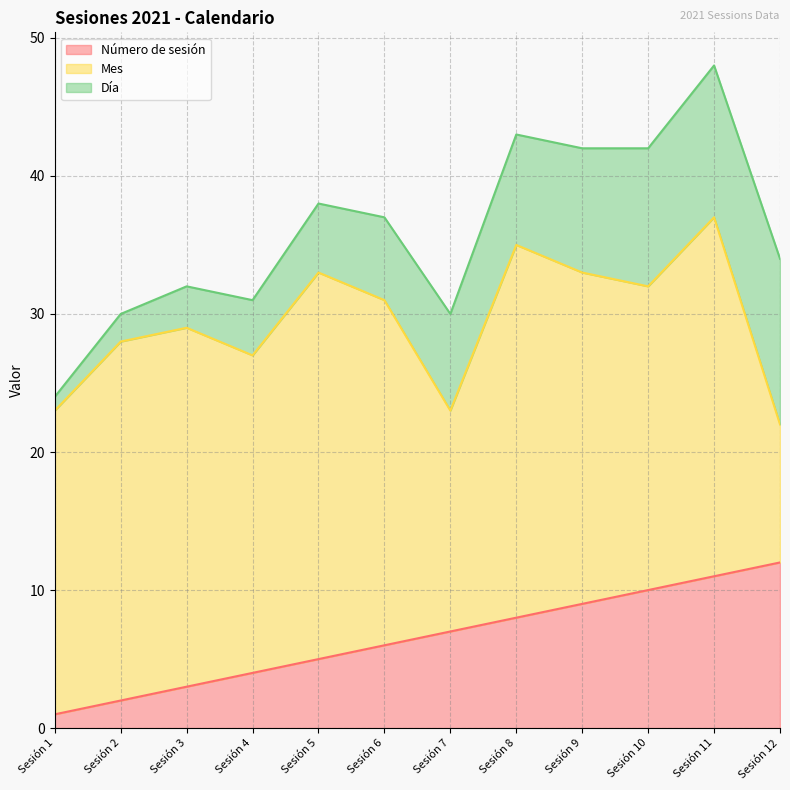

Read the Mes value at Sesión 2.

26